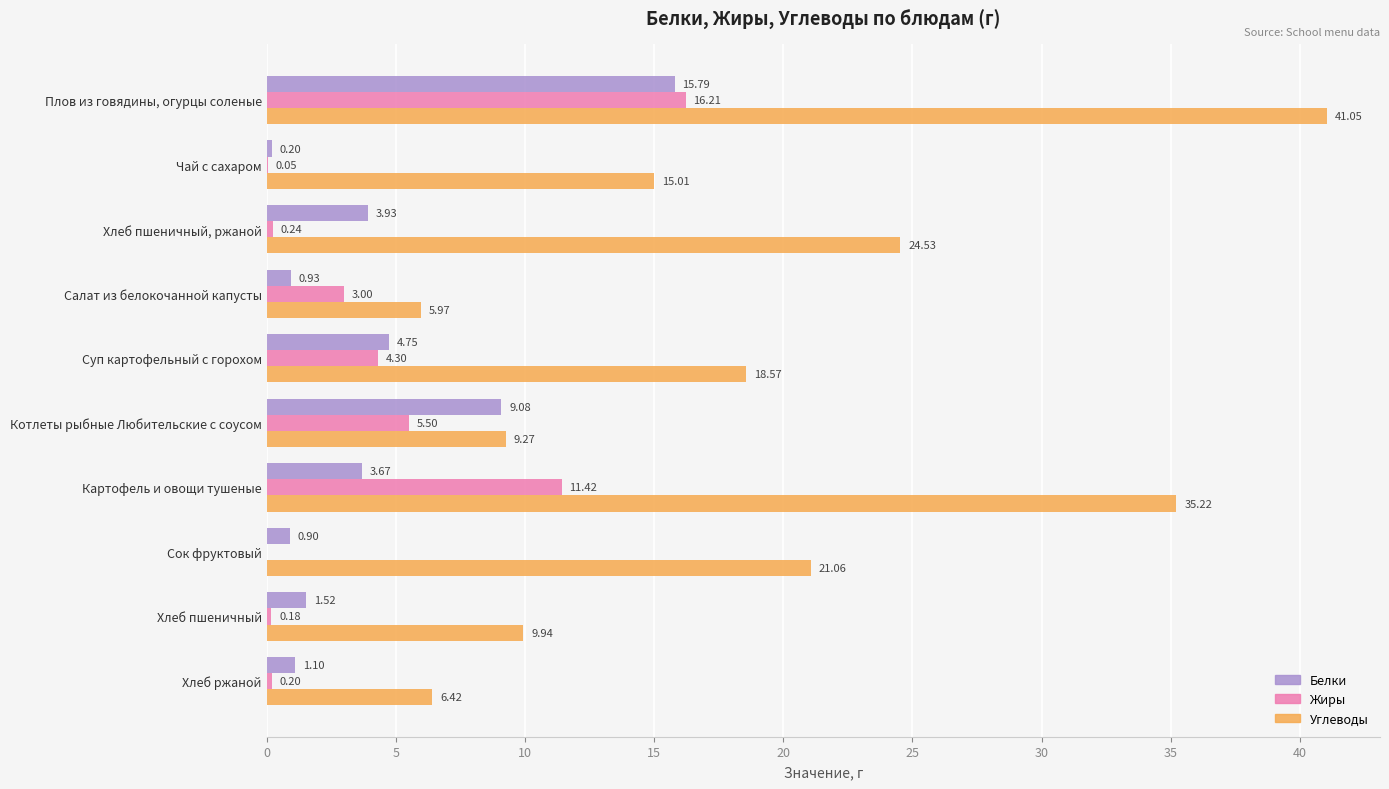

Count the number of data series in this chart.

3